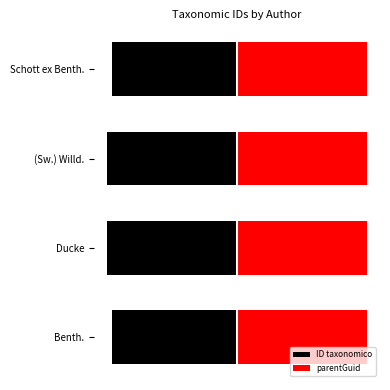

What is the maximum value shown in the chart?

0.6